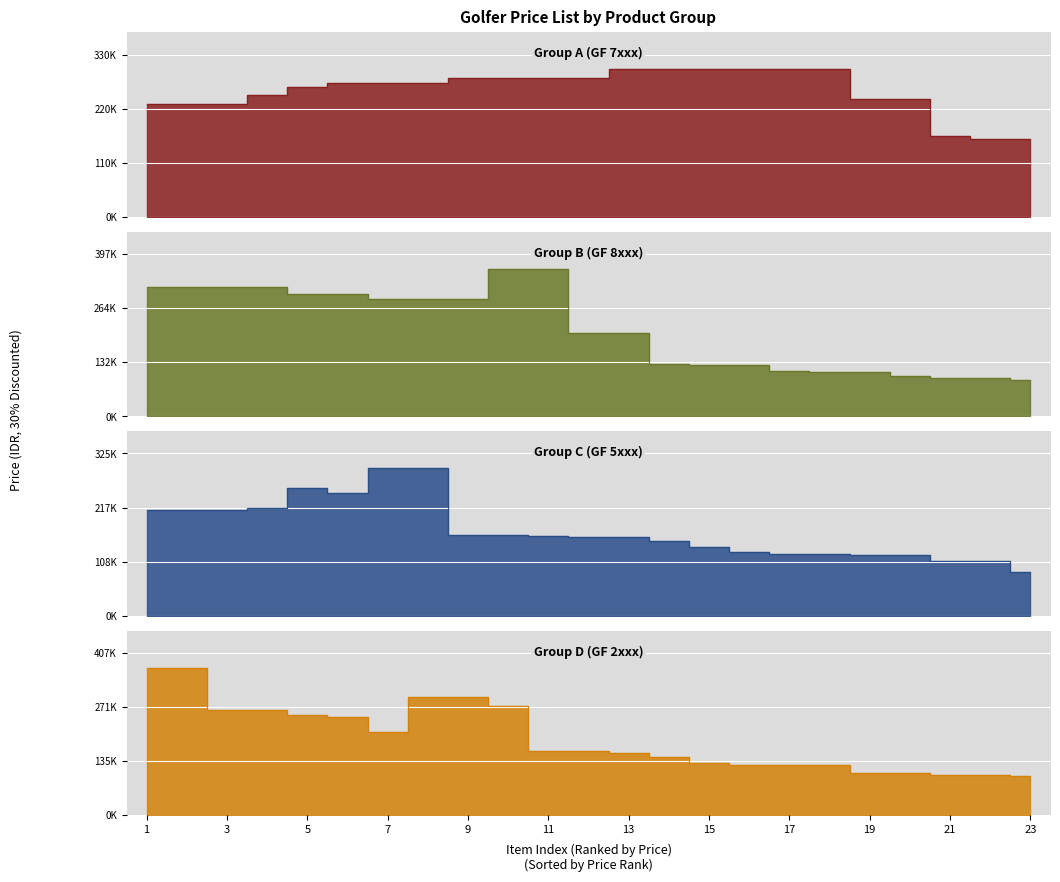

List the series in order of their peak value, highest first.

Group D (GF 2xxx), Group B (GF 8xxx), Group A (GF 7xxx), Group C (GF 5xxx)